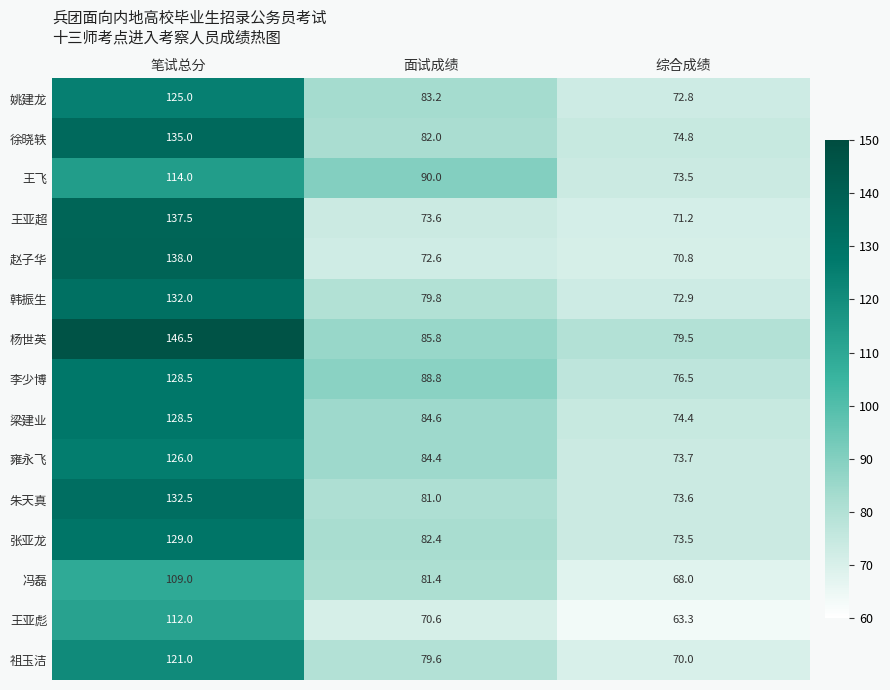

What is the total value across all series at 综合成绩?

1088.5